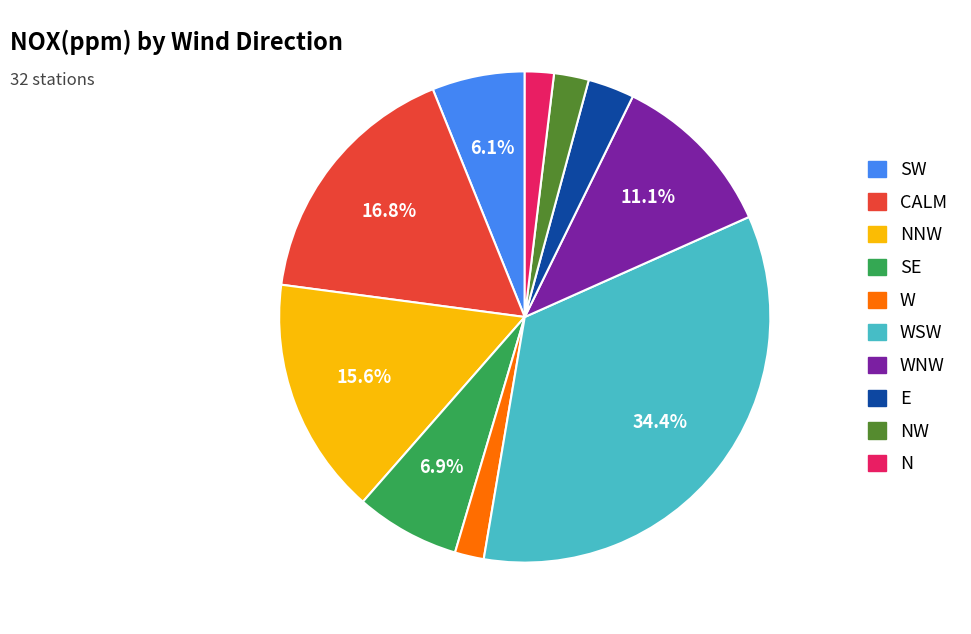

Is there a majority slice in this chart?

No